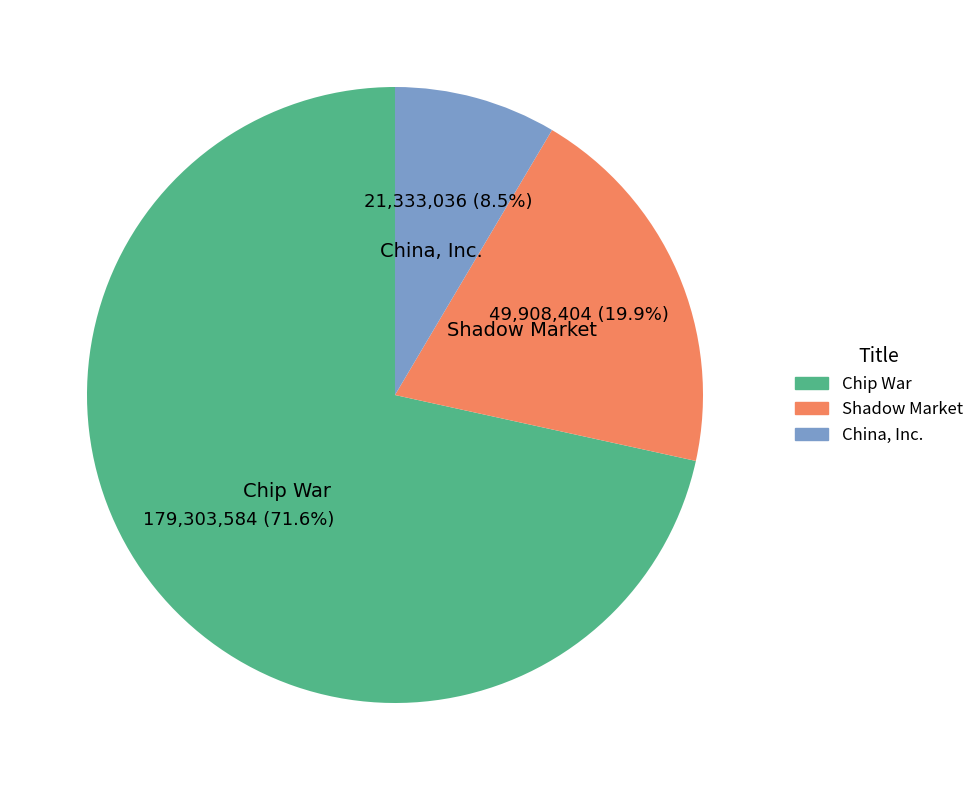

To the nearest percent, what is the difference between the Chip War and Shadow Market slice percentages?

52%